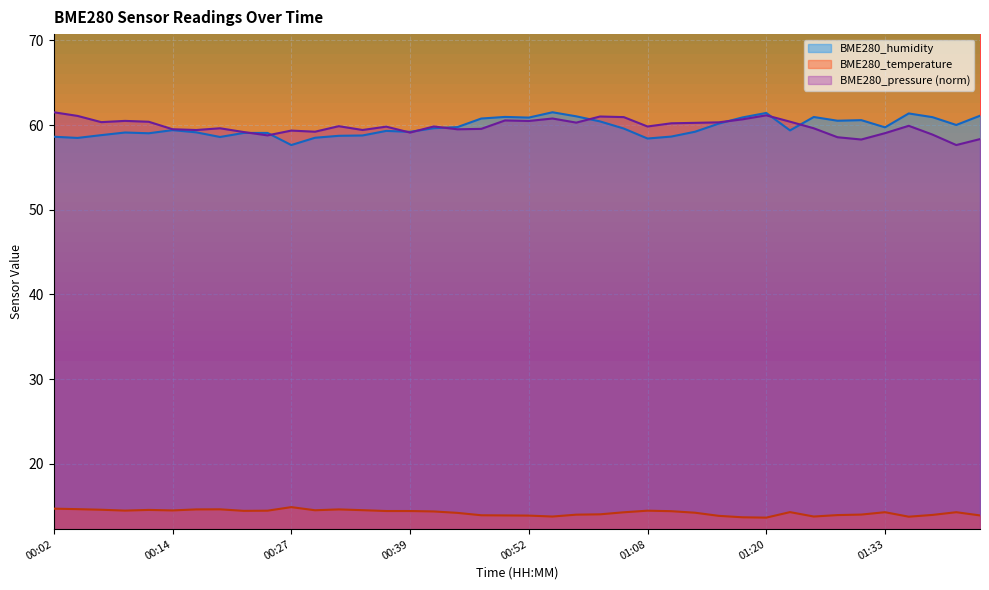

What is the difference between the maximum and minimum values in the BME280_pressure series?

3.9